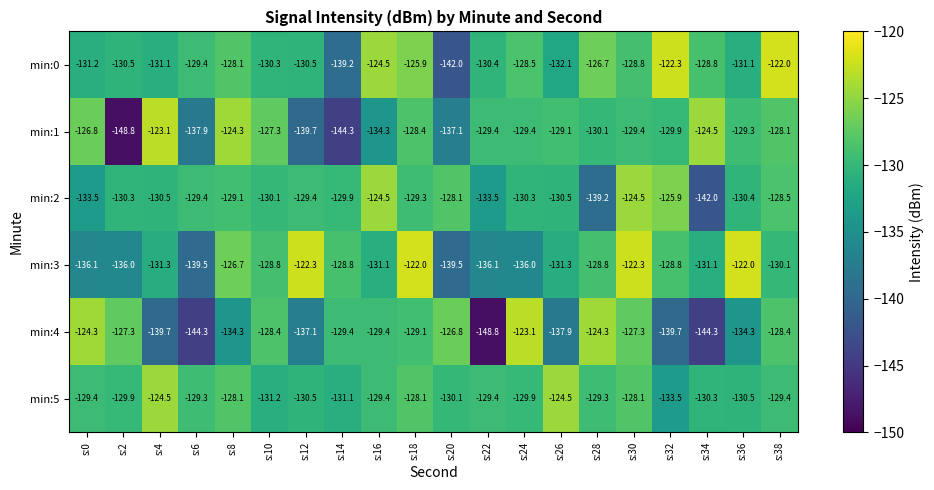

Which series has the largest total across all categories?

min:5